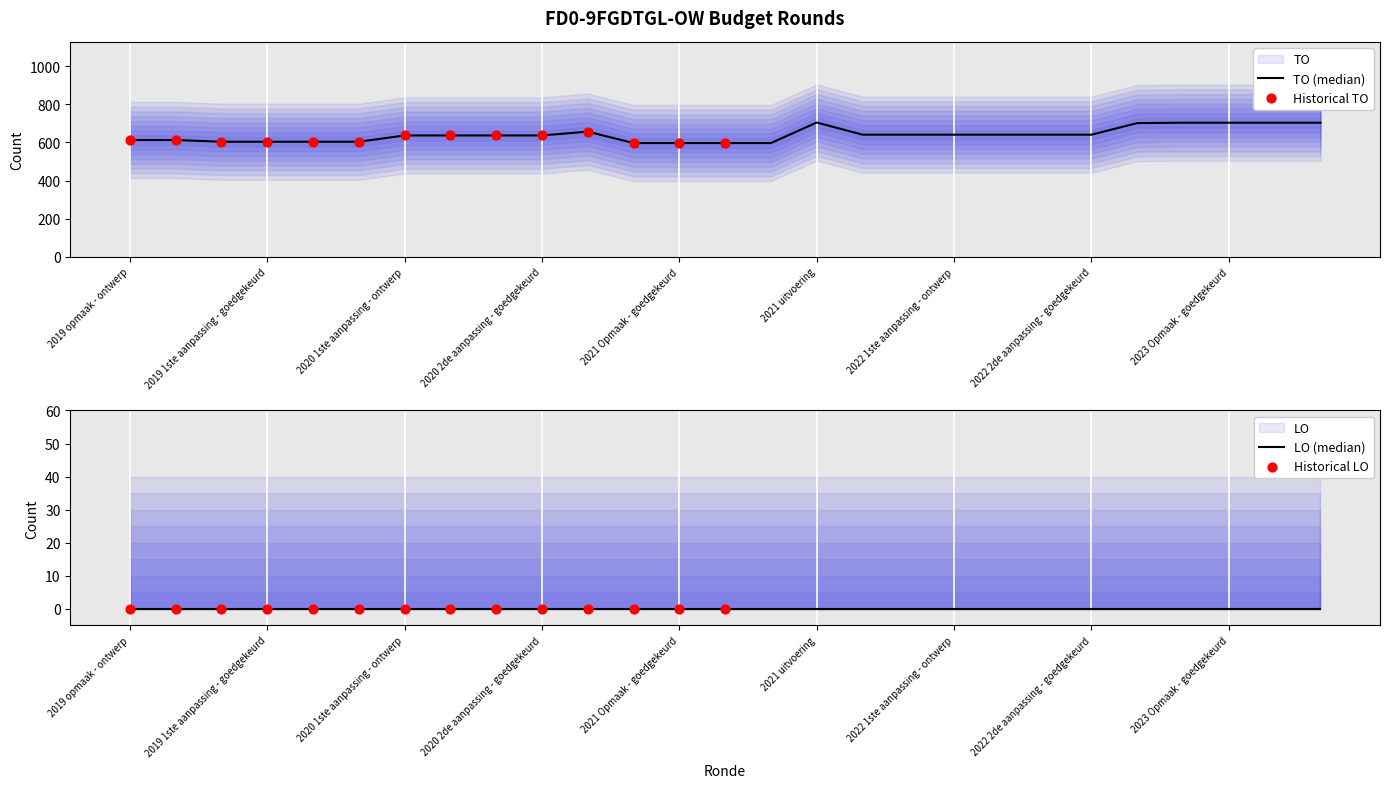

Approximately how many times larger is the value at 2022 2de aanpassing - ontwerp compared to 2023 1ste aanpassing - ontwerp?

0.9